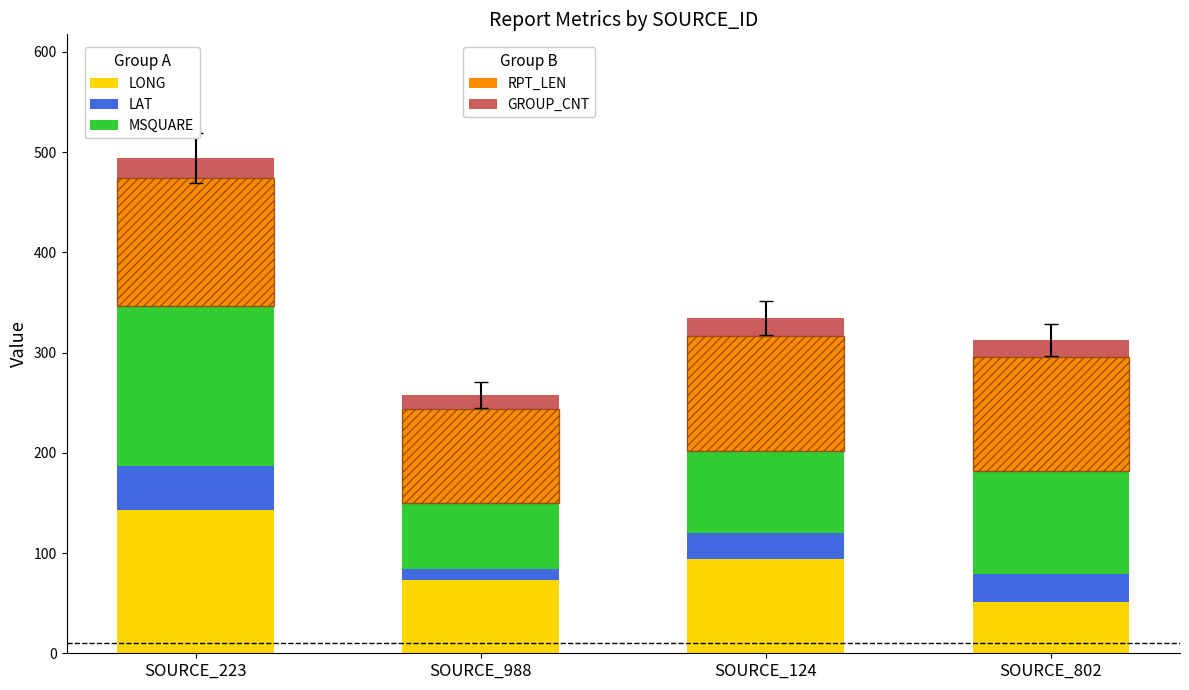

At which label is GROUP_CNT closest to 17?

SOURCE_802